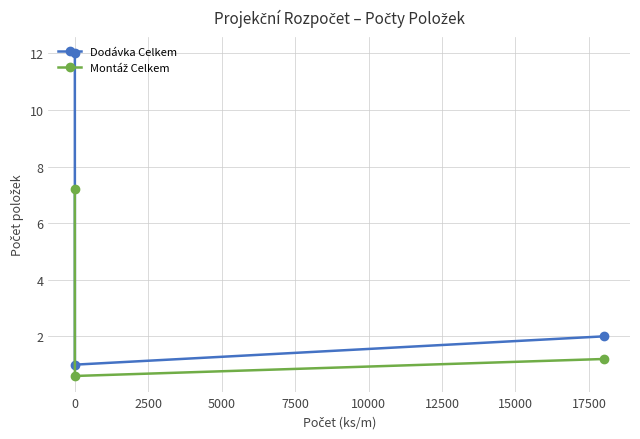

Which series has the largest total across all categories?

Dodávka Celkem